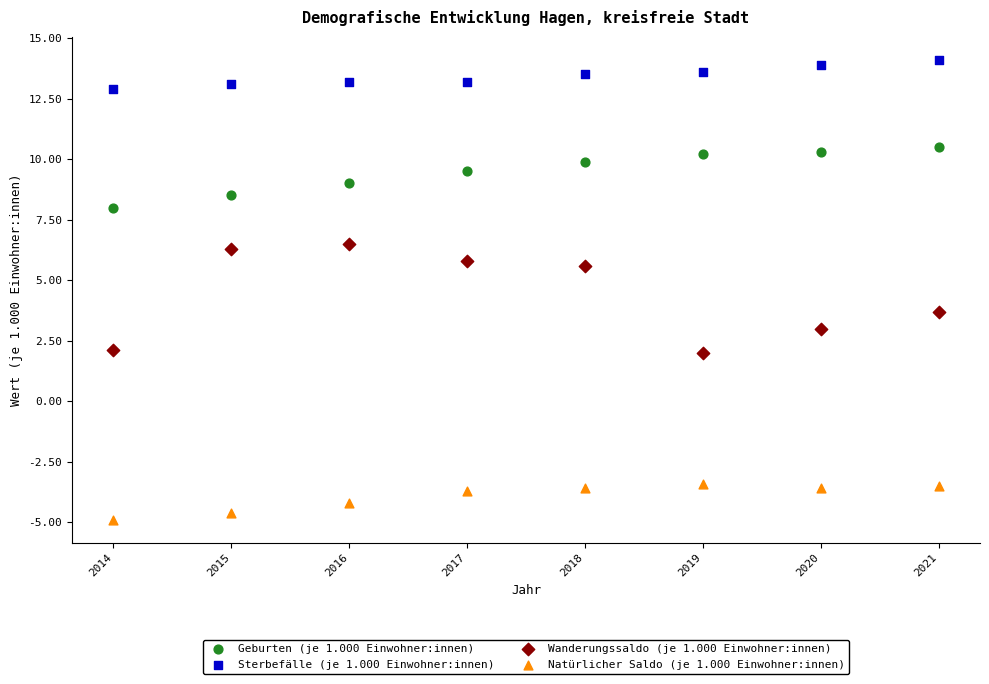

Which series contains the highest Y value?

Sterbefälle (je 1.000 Einwohner:innen)